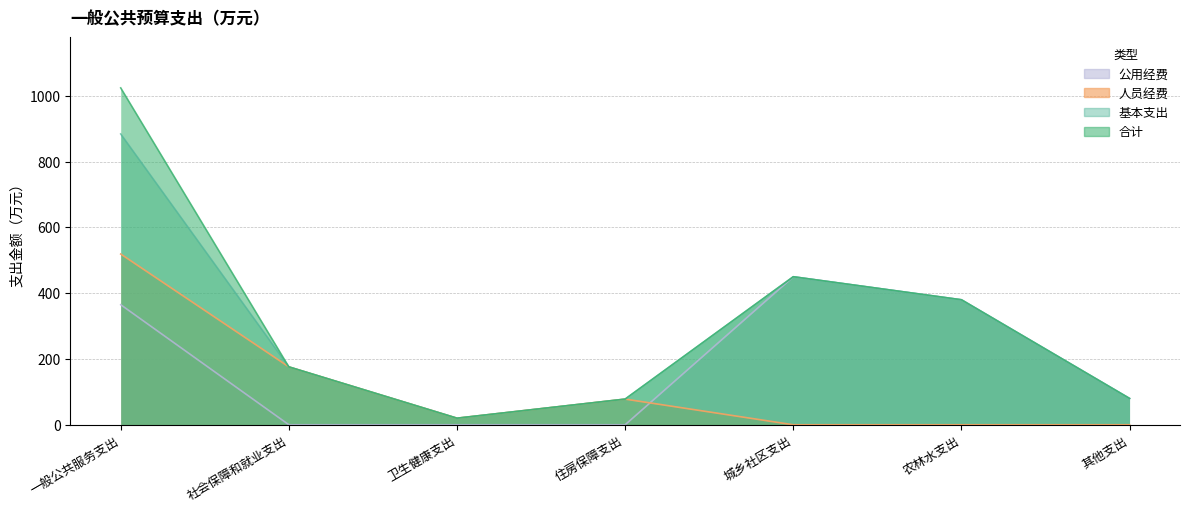

What is the difference between the maximum and minimum values in the 人员经费 series?

519.1